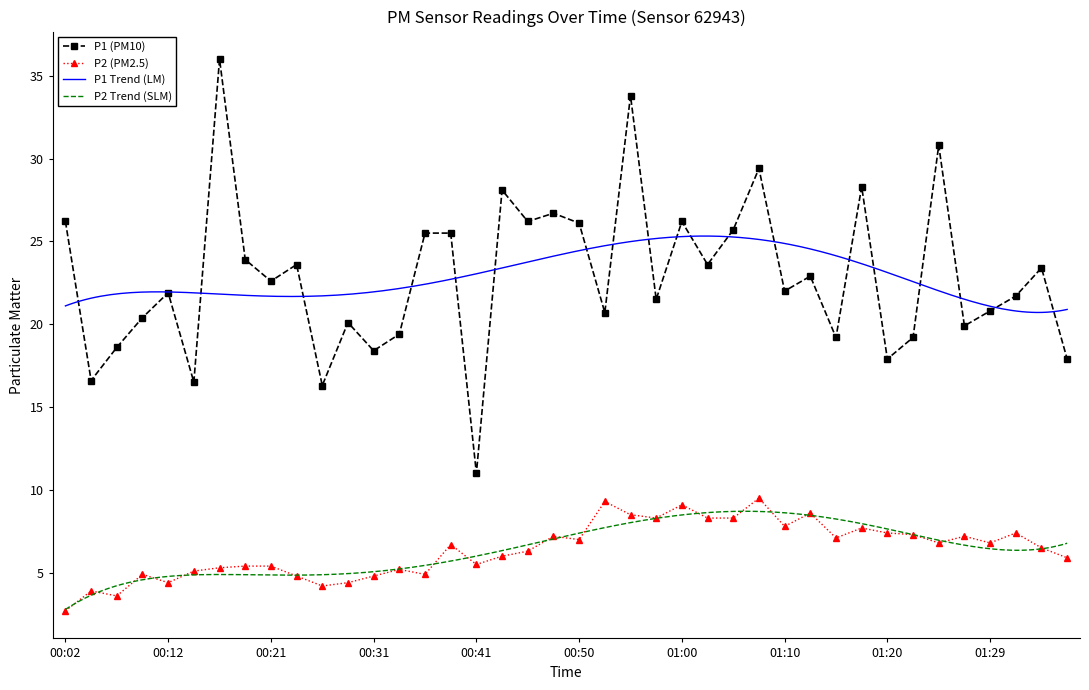

What is the value of the P2 point at the 5th from the left?

4.4